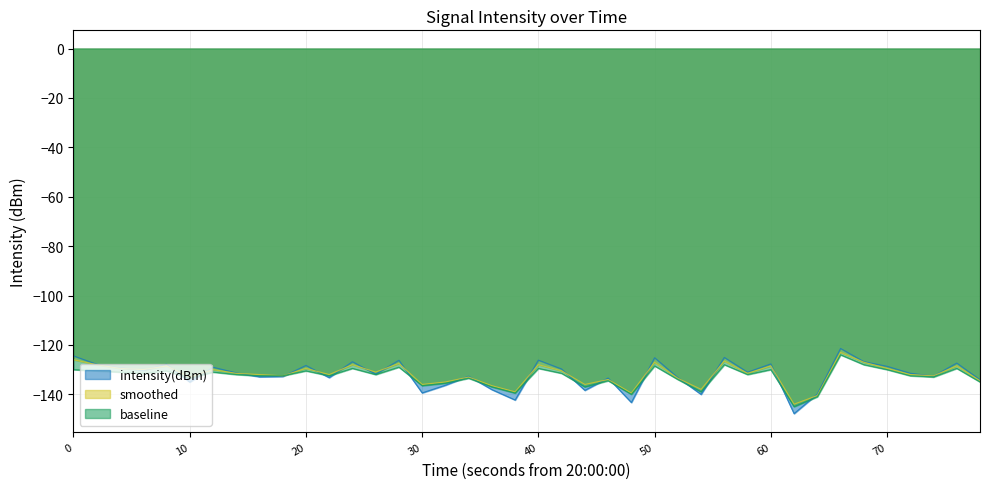

After their last crossing, which series has the higher values: smoothed or intensity(dBm)?

intensity(dBm)